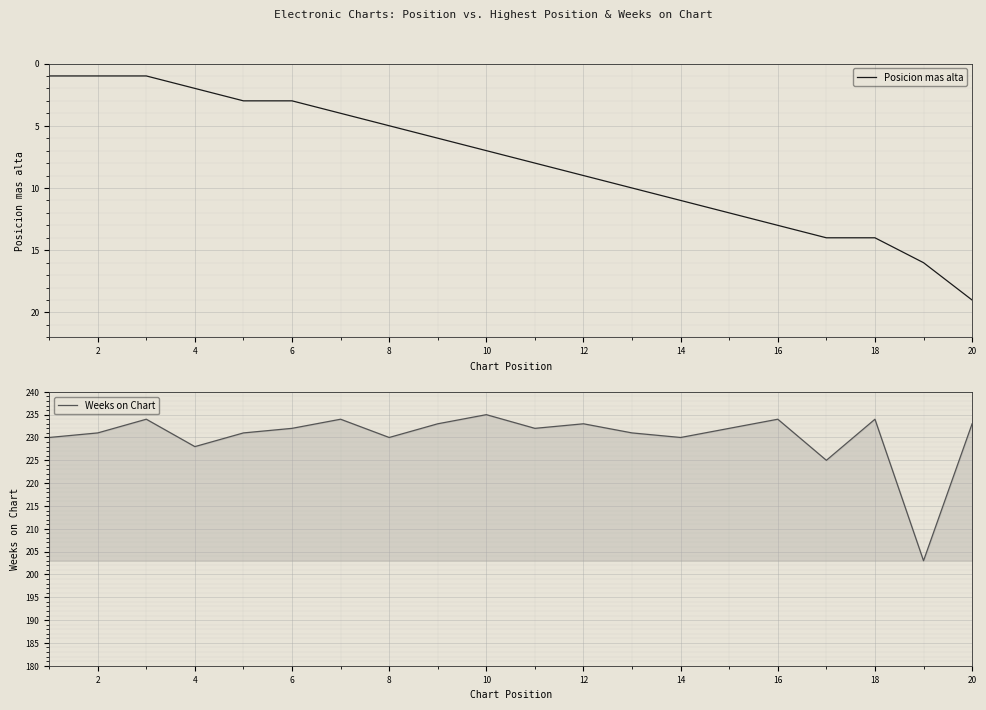

What is the maximum value for Posicion mas alta?

19